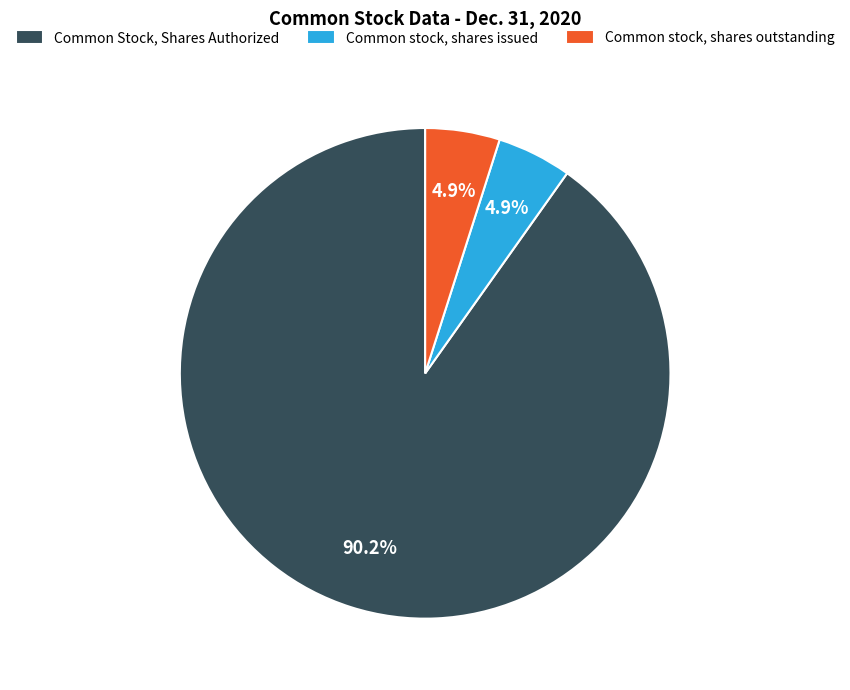

What is the majority slice?

Common Stock, Shares Authorized